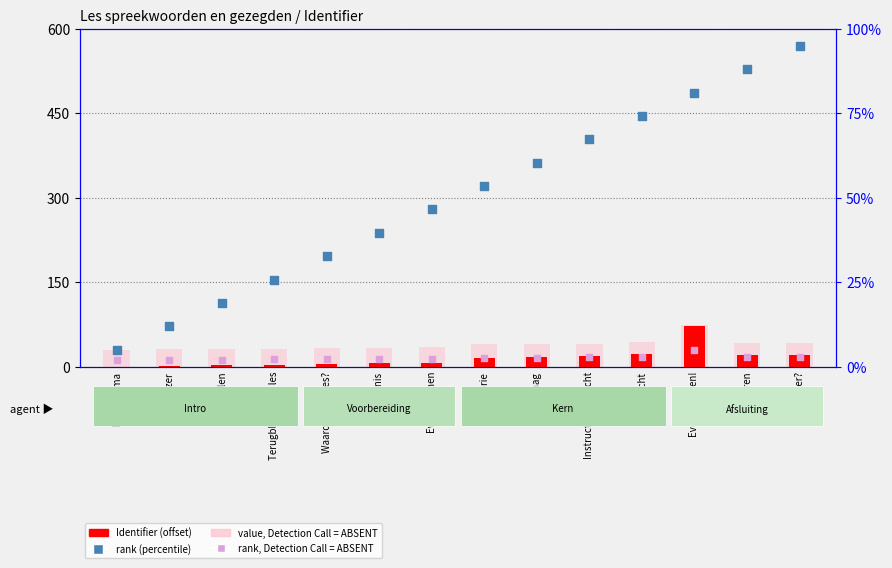

What is the total value across all series at Vraag?

133.7